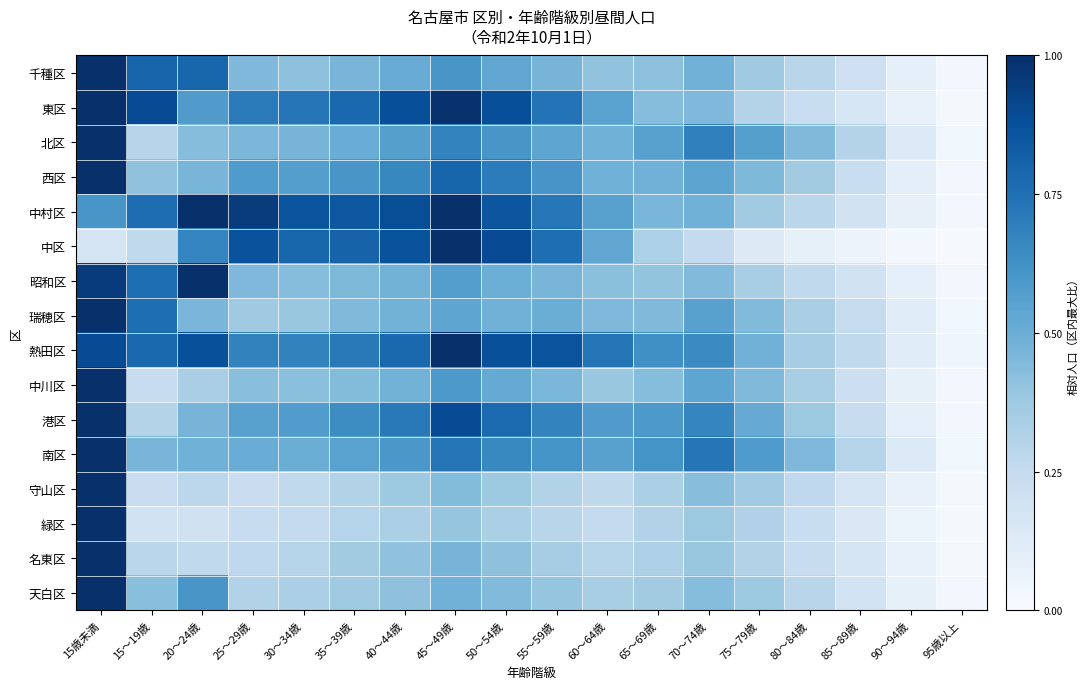

How many categories are shown in the chart?

18